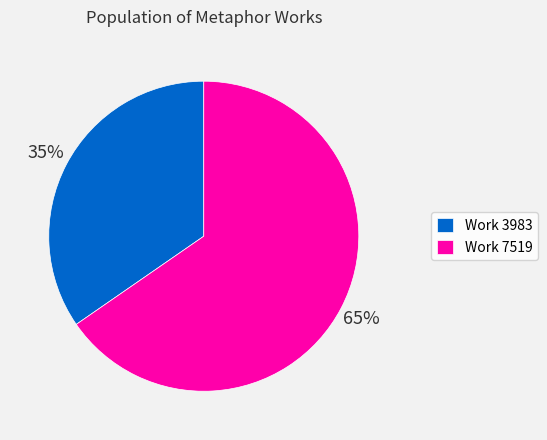

Rank the categories by value from highest to lowest.

Work 7519, Work 3983